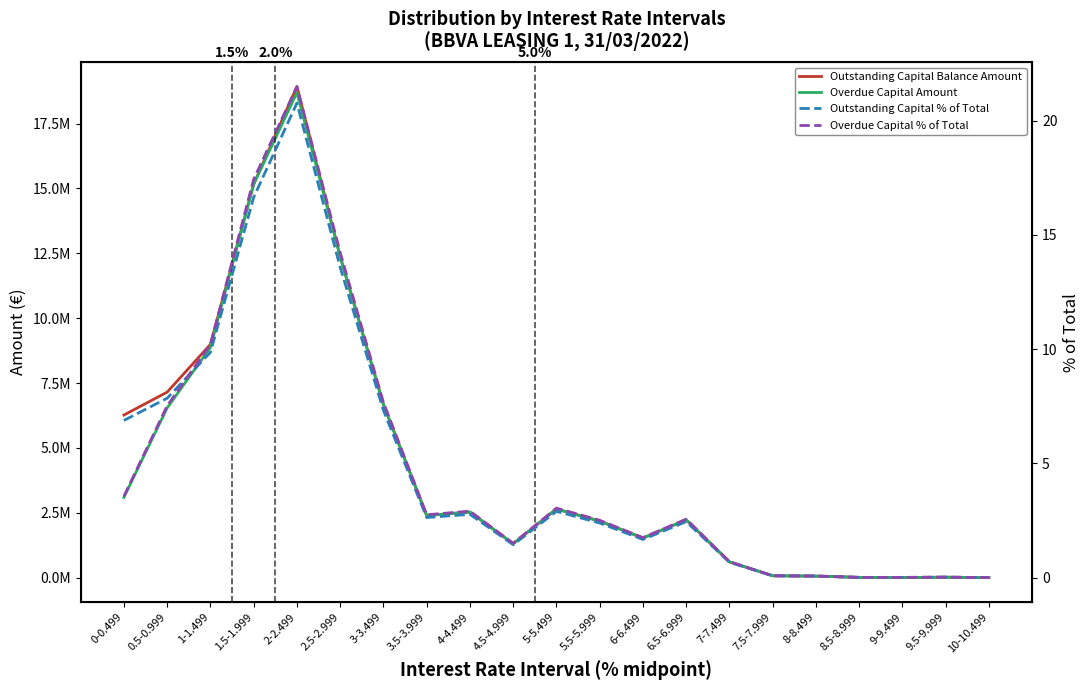

The value of Overdue Capital % of Total at 5-5.499 is 3.0. True or false?

True